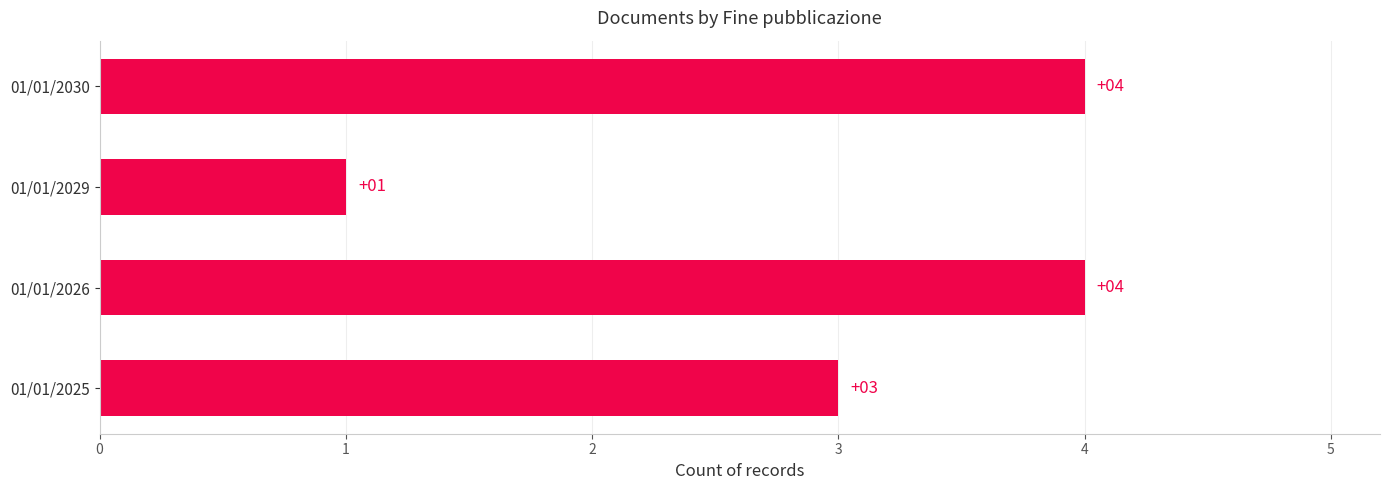

Are the bars grouped side by side (vs. stacked)?

No